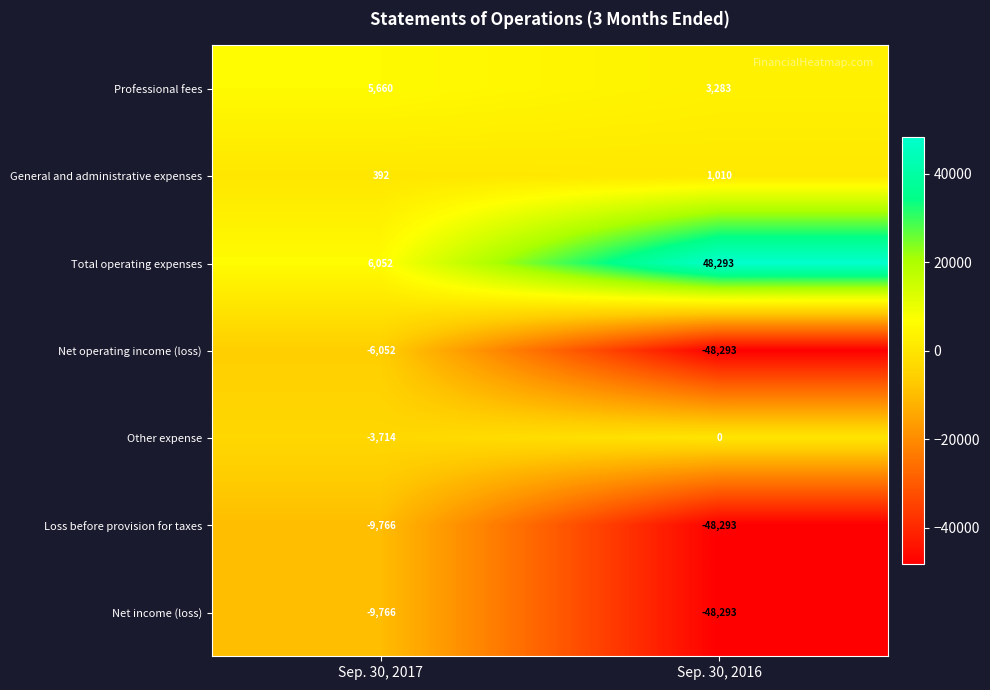

At which category is the sum across all series the highest?

Sep. 30, 2017